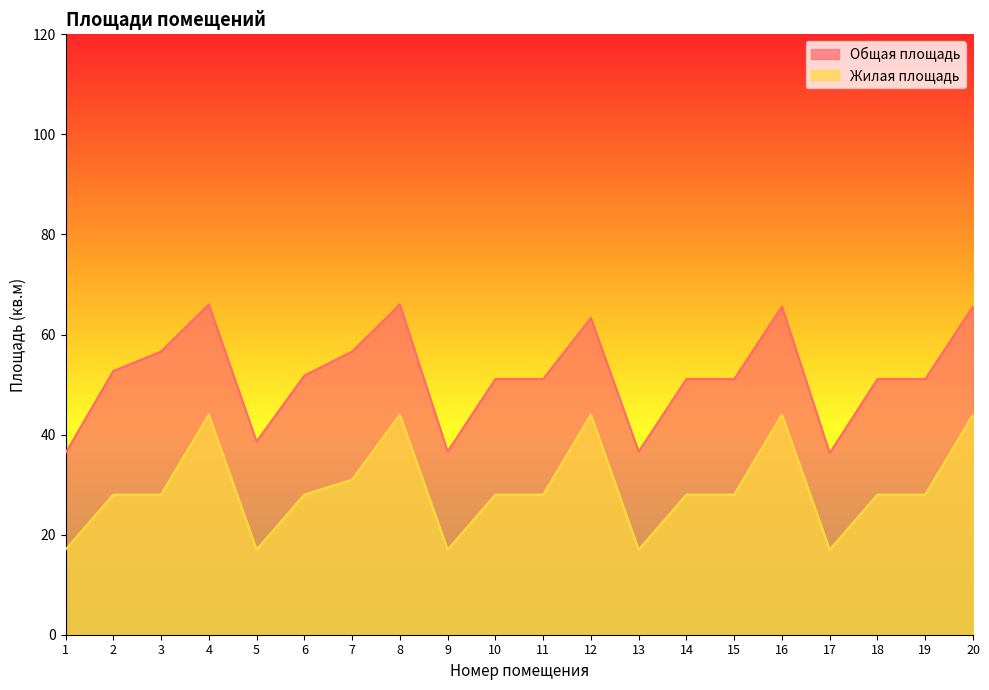

Is it true that Жилая площадь equals 10.2 at 5?

False